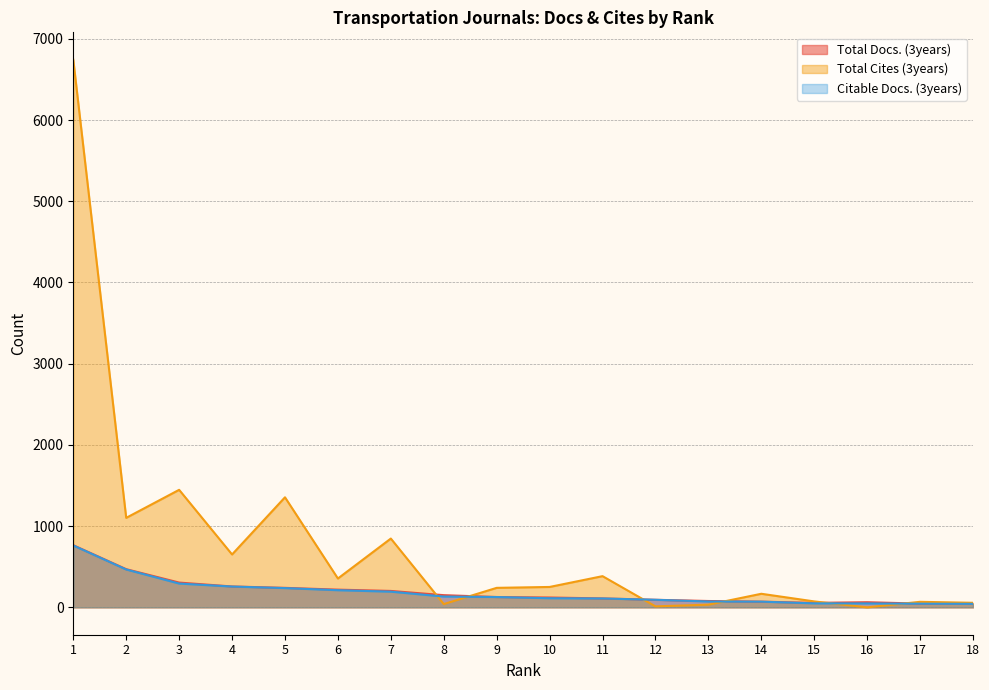

What is the maximum value shown in the chart?

6743